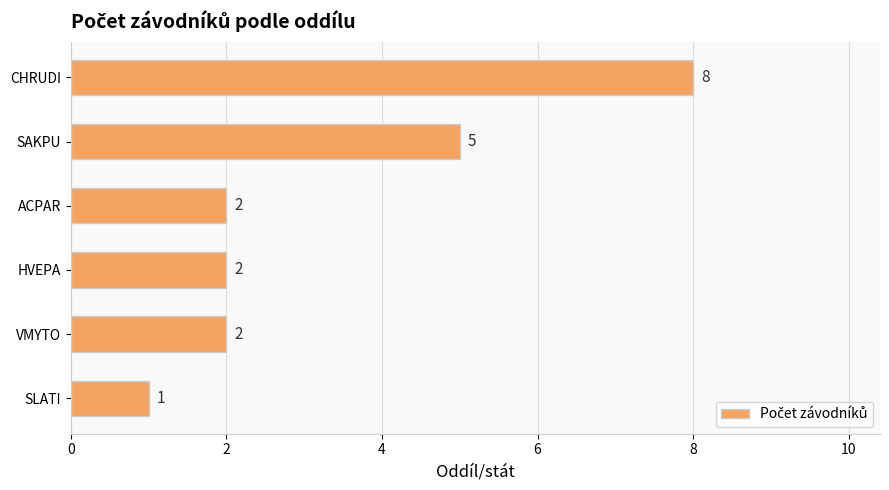

Is it true that the value at HVEPA is 2?

True